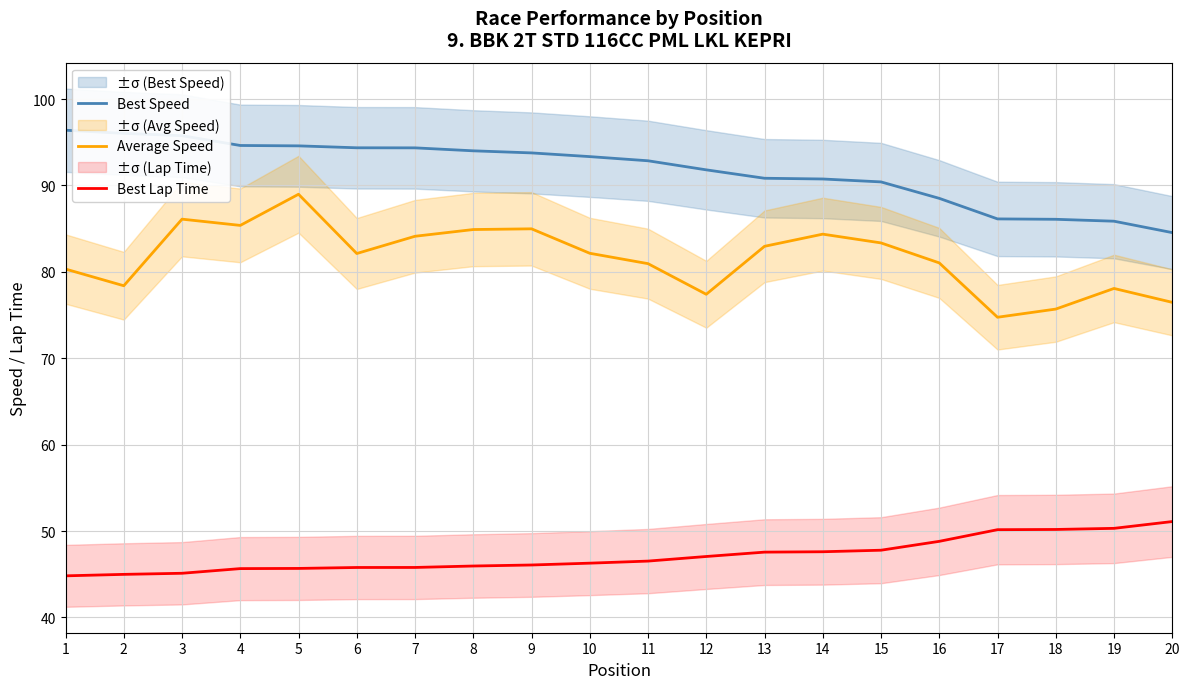

At which label does Best Speed reach its minimum?

20